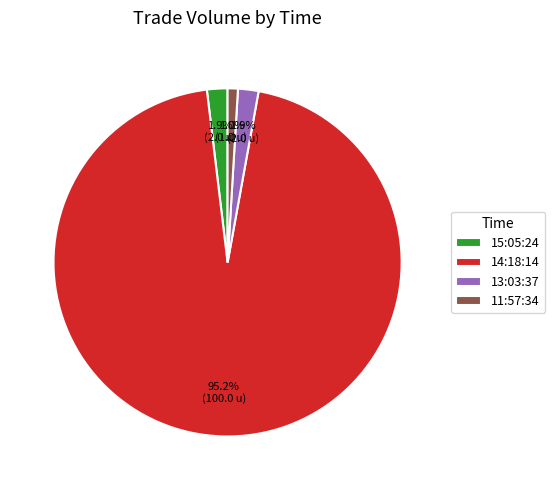

Combined, do 15:05:24 and 14:18:14 account for over 50%?

Yes